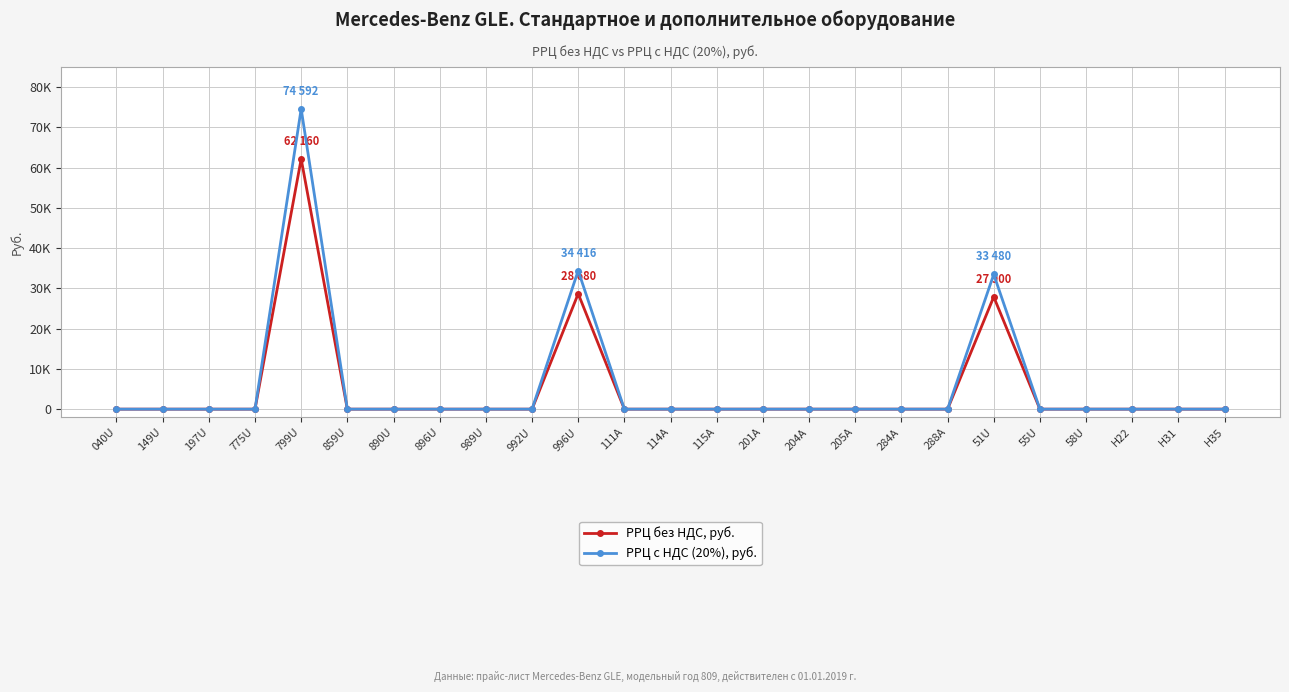

Which series has the largest total across all categories?

РРЦ c НДС (20%), руб.